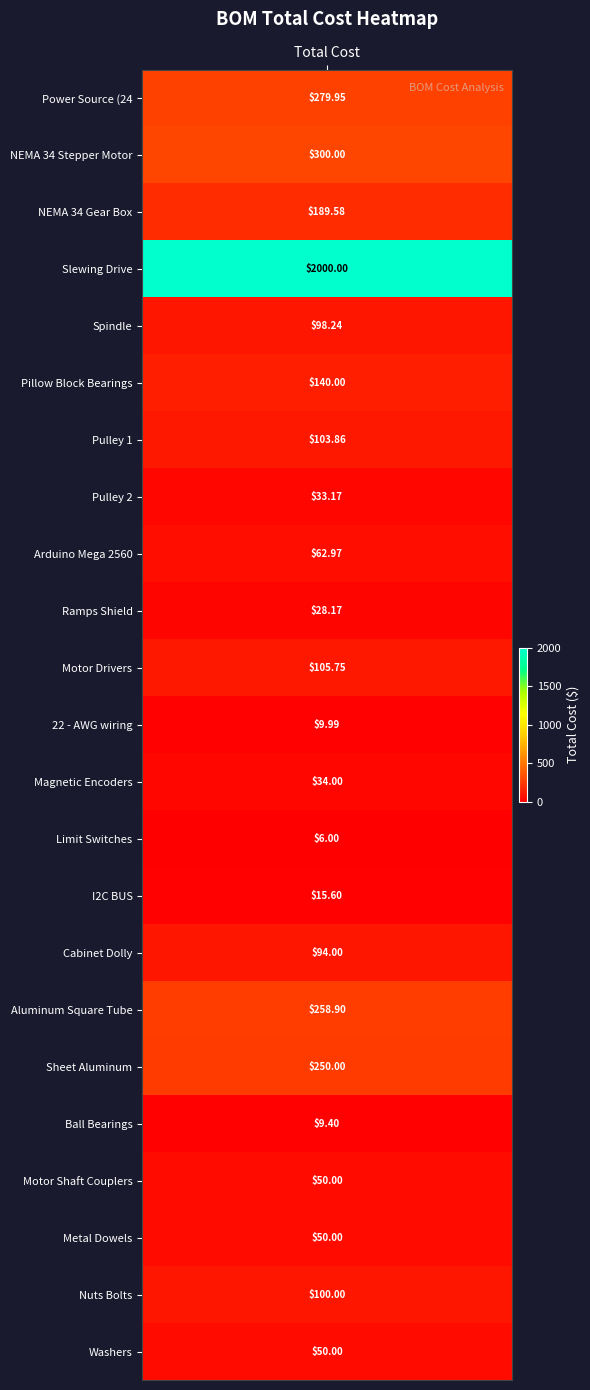

What is the maximum value shown in the chart?

2000.0